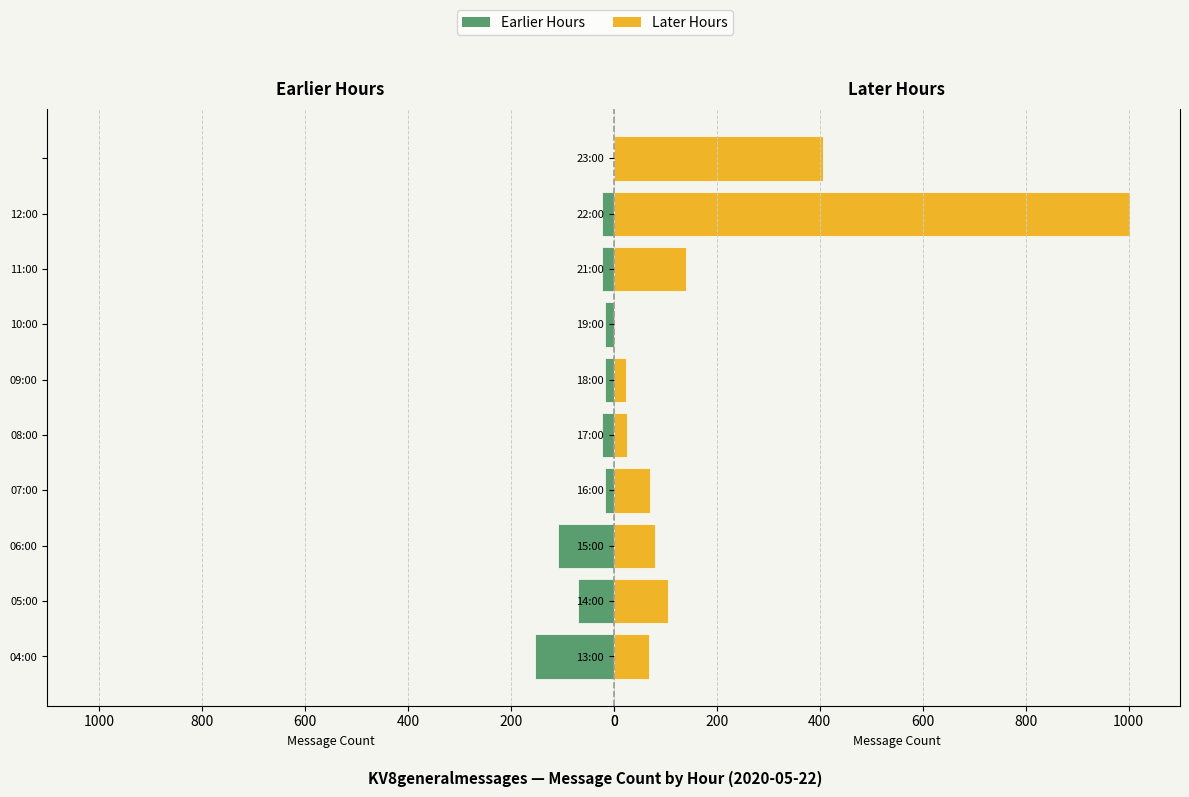

True or false: Later Hours has a value of 106 at 23:00.

False